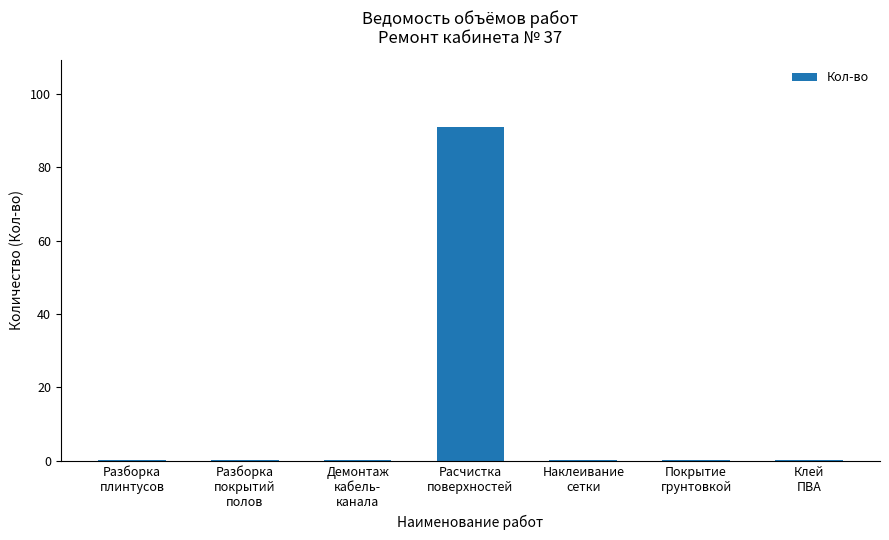

What is the greatest value displayed?

91.0